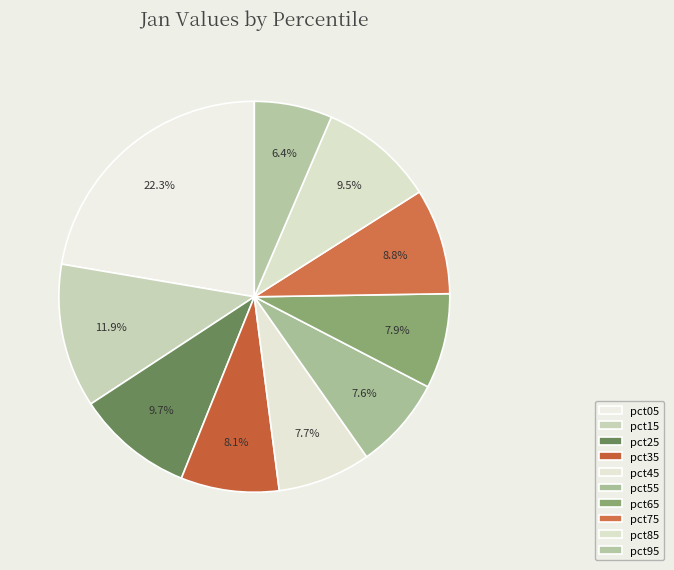

How many slices are in this pie chart?

10